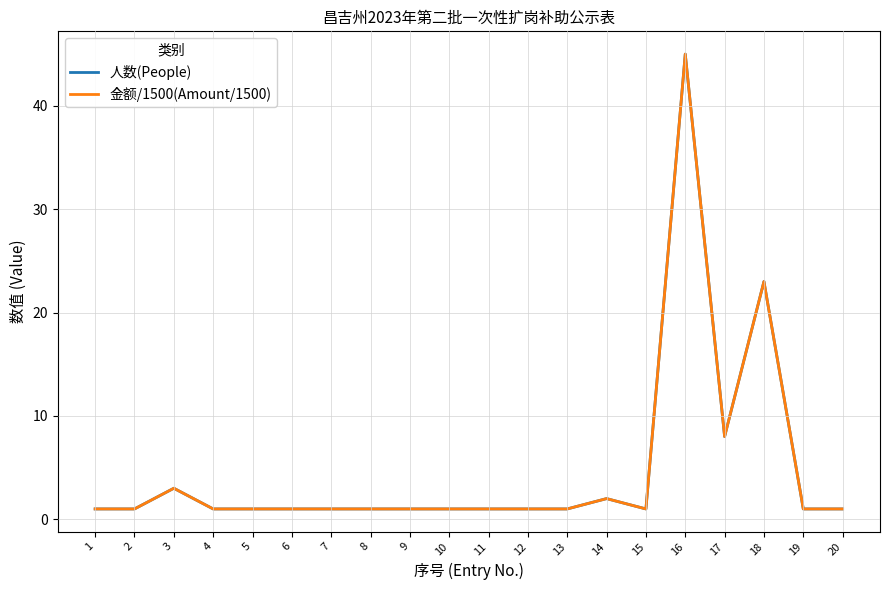

Does the chart display data point markers on the line(s)?

No